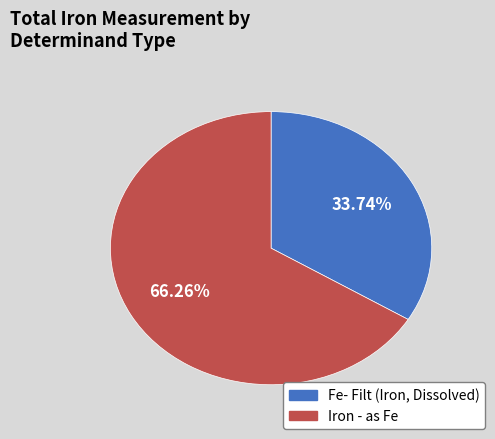

To the nearest percent, what is the combined percentage of Iron - as Fe and Fe- Filt (Iron, Dissolved)?

100%